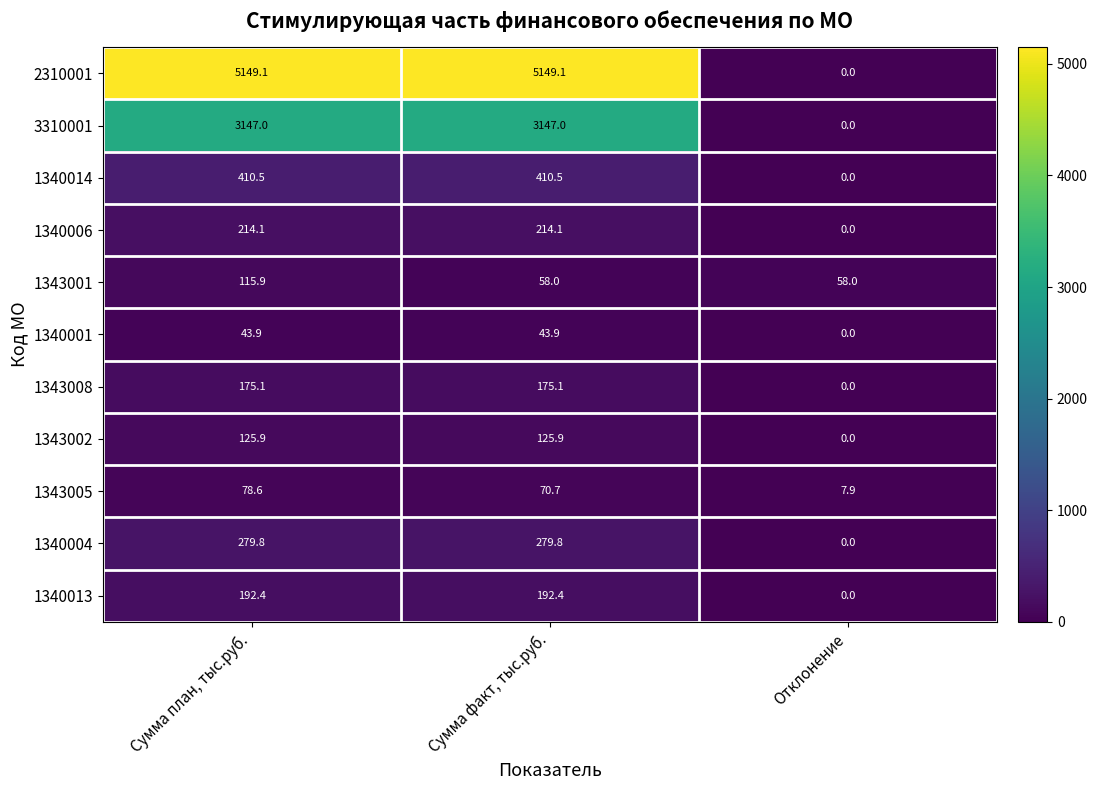

At which label does 1340014 reach its minimum?

Отклонение